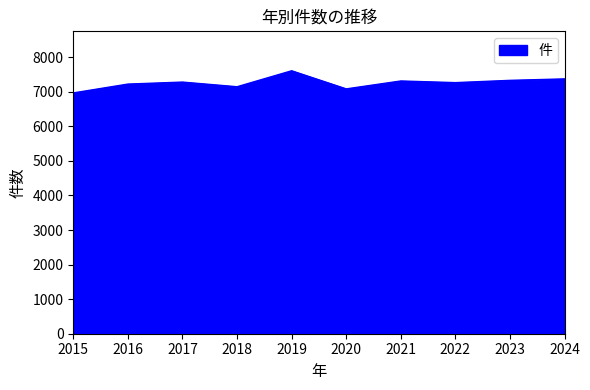

True or false: there are more than 0 points higher than both neighbors.

True